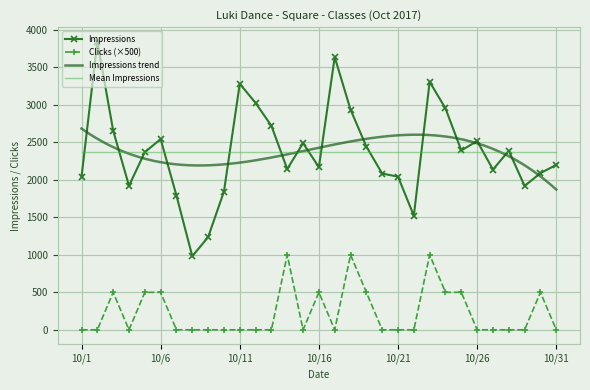

How many series are shown in this chart?

2